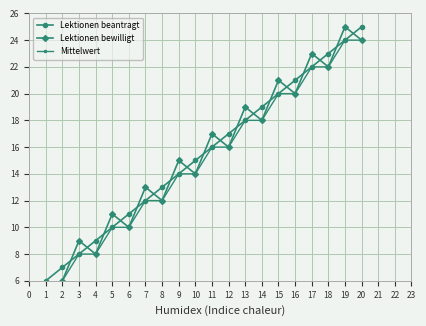

What is the greatest value displayed?

25